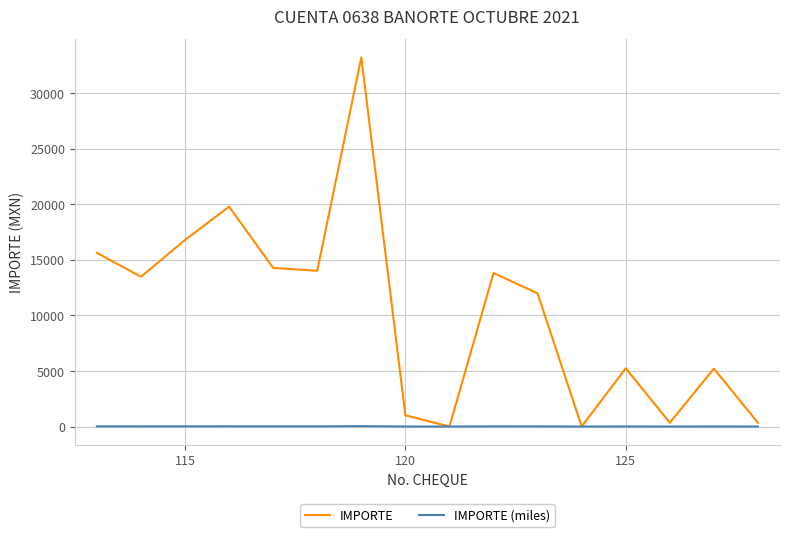

Which series has the largest total across all categories?

IMPORTE